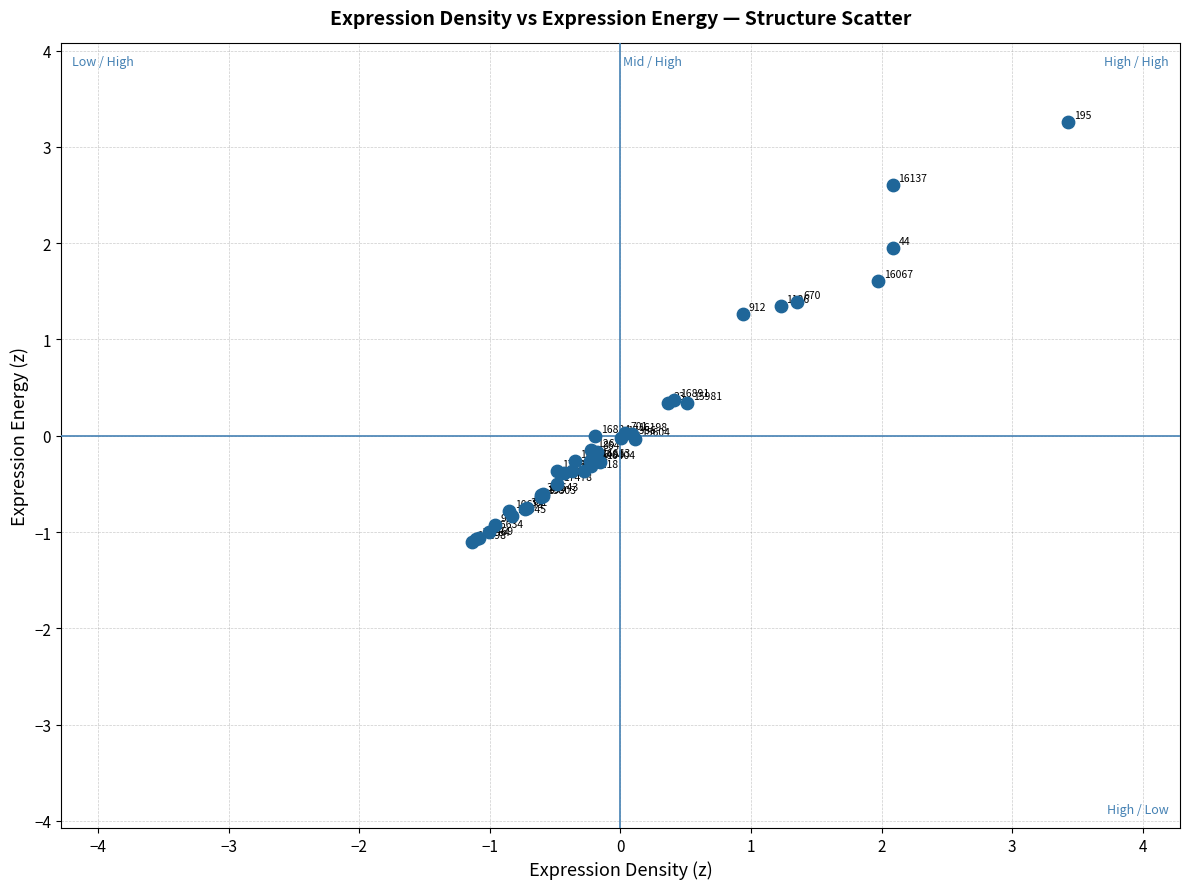

What Y value in the scatter plot is closest to 1?

1.3